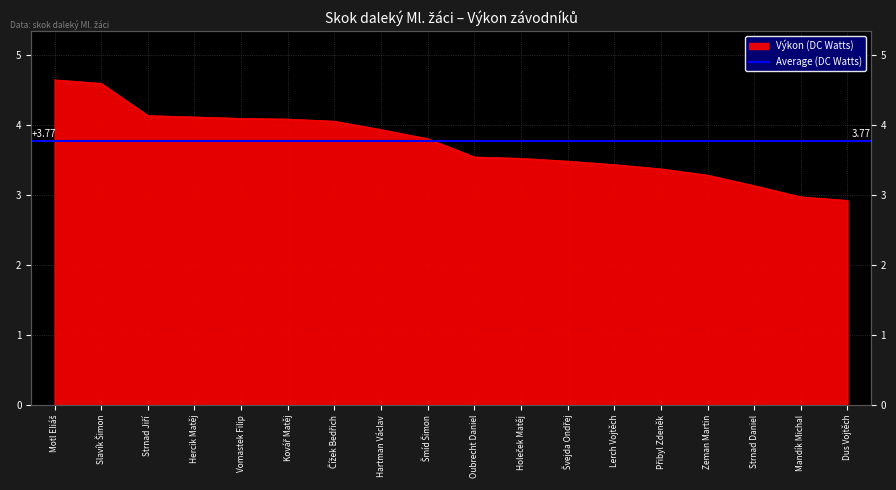

Which has a higher value, Slavík Šimon or Strnad Jiří?

Slavík Šimon